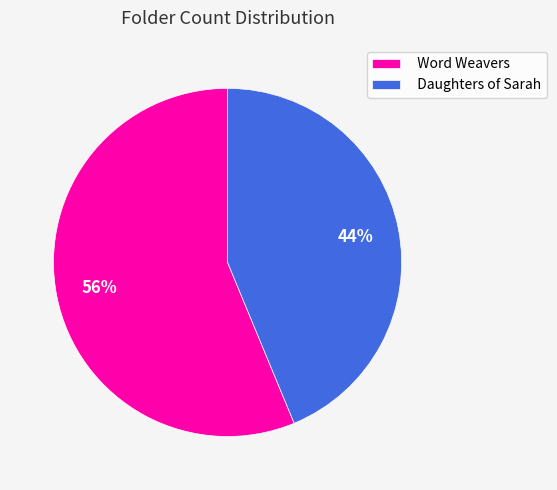

To the nearest percent, what percentage of the pie is Word Weavers?

56%